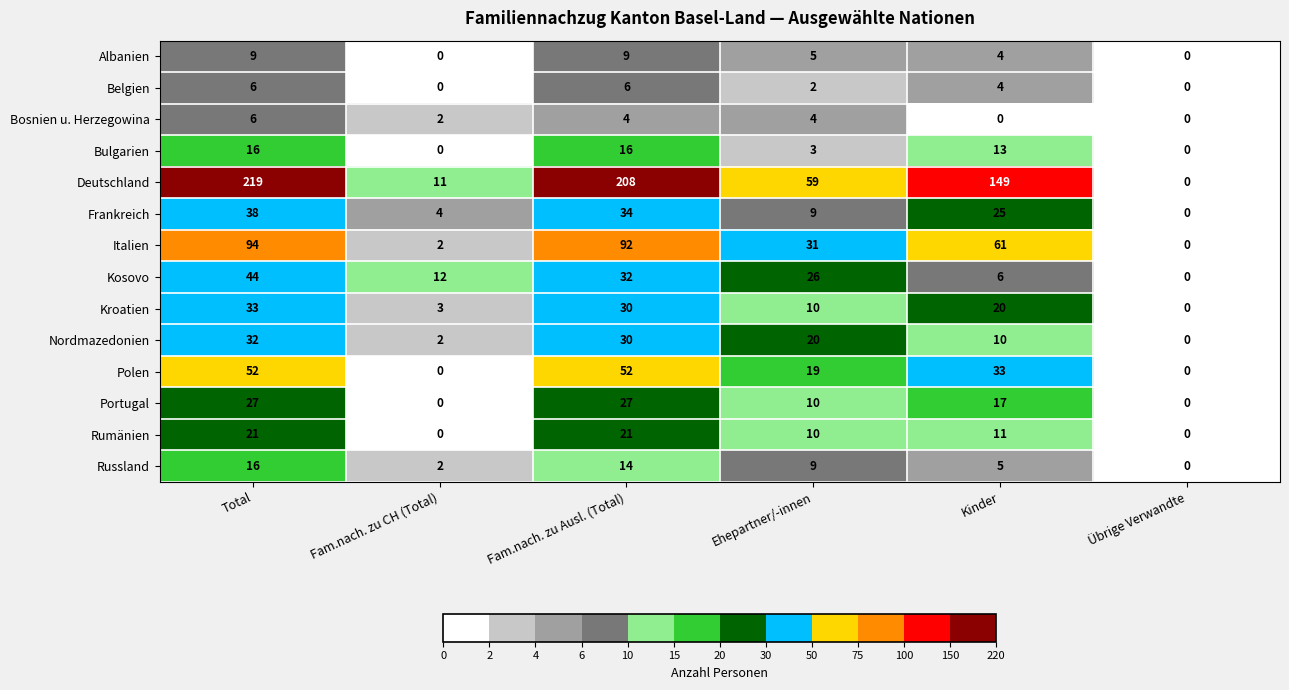

What is the difference between the second highest and minimum values in the Portugal series?

27